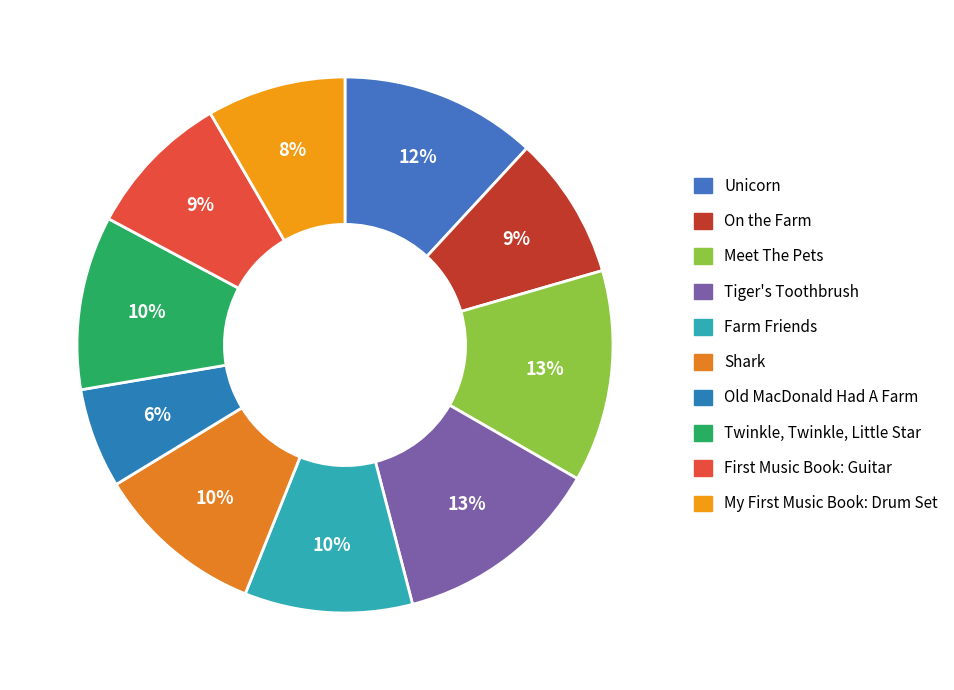

True or false: Shark accounts for 25% of the total.

False